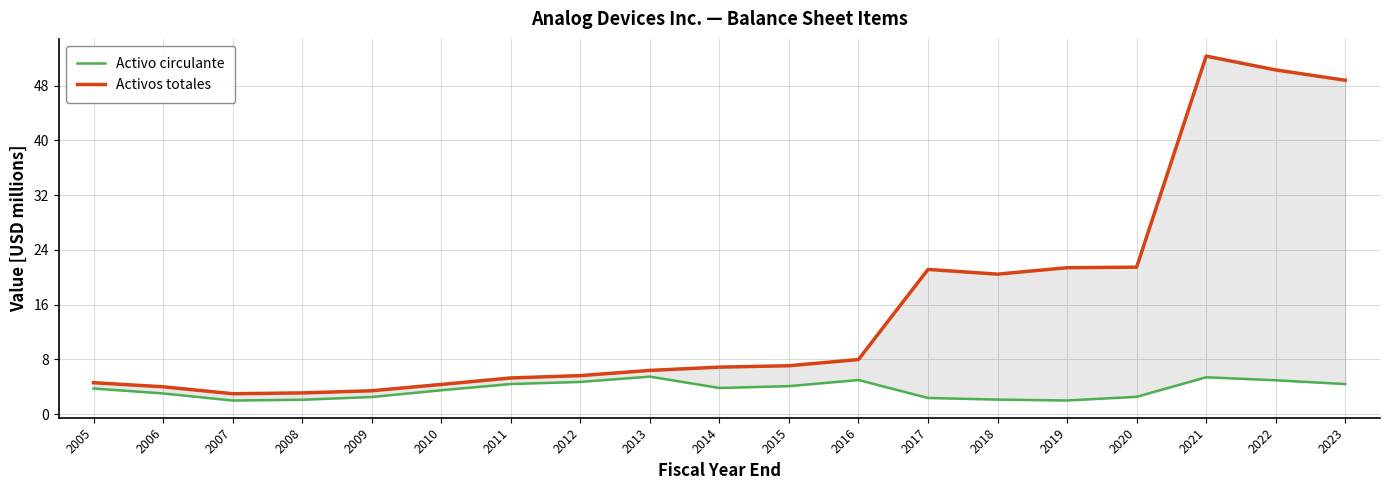

Between 2005 and 2018, which is larger?

2005